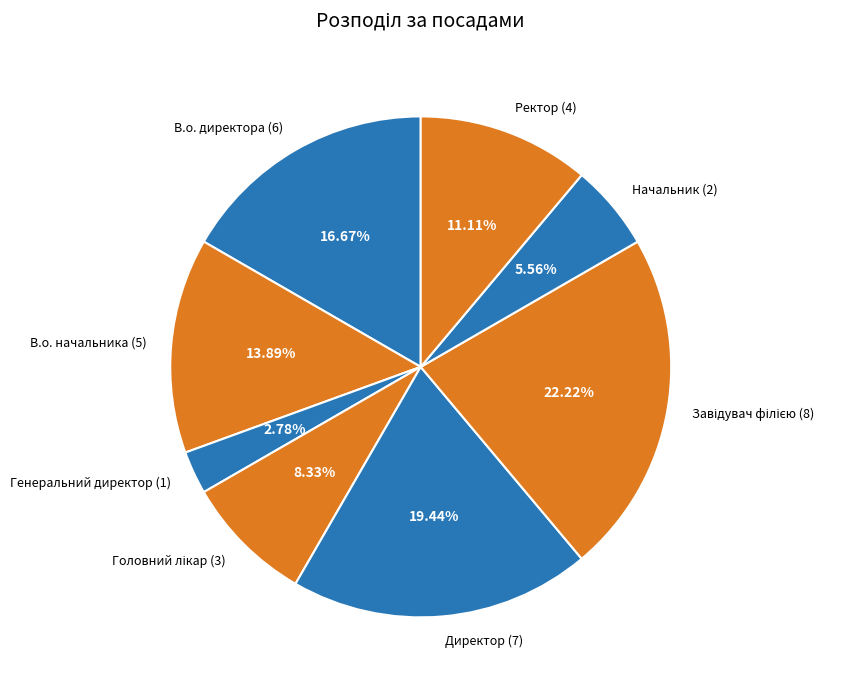

How many segments does this pie chart have?

8